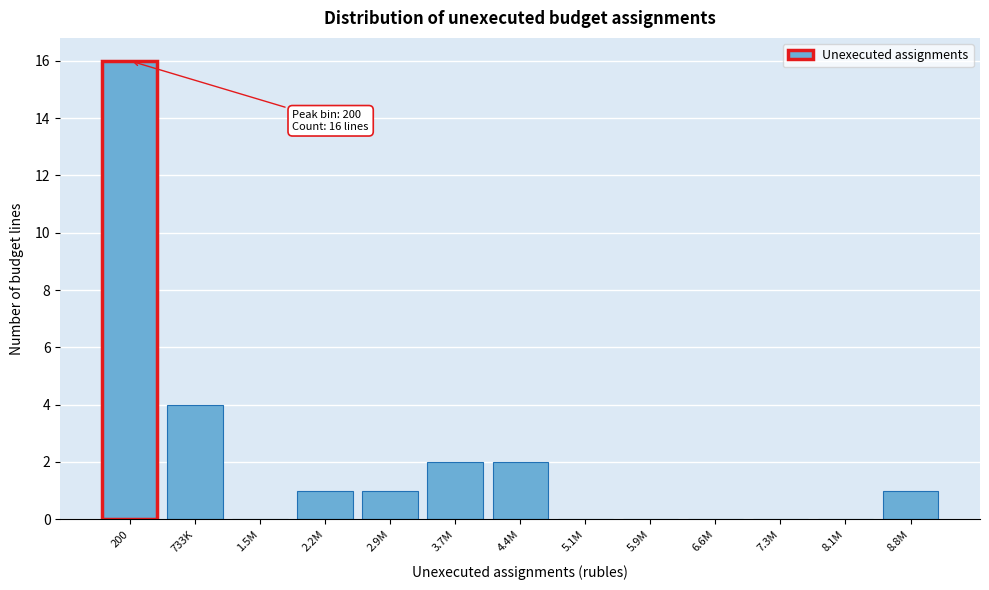

Reading left to right, what are all the values shown in this chart?

200=16	733K=4	1.5M=0	2.2M=1	2.9M=1	3.7M=2	4.4M=2	5.1M=0	5.9M=0	6.6M=0	7.3M=0	8.1M=0	8.8M=1